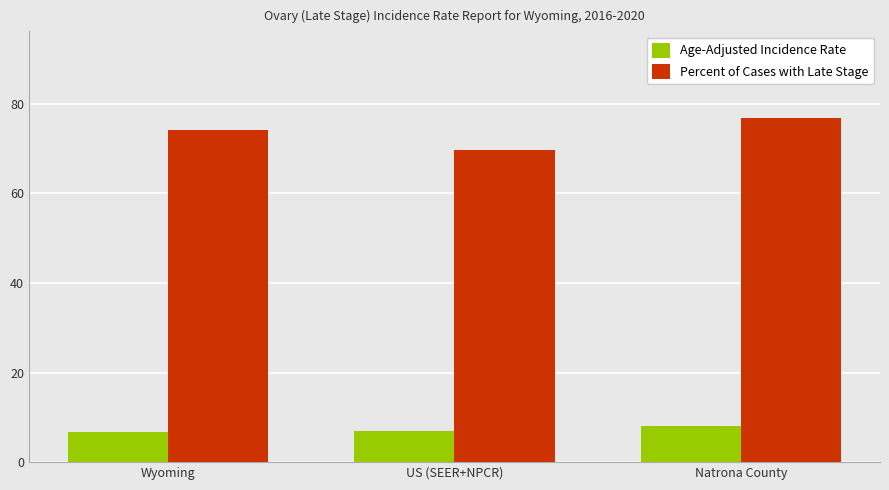

What is the sum of all Percent of Cases with Late Stage values?

220.7